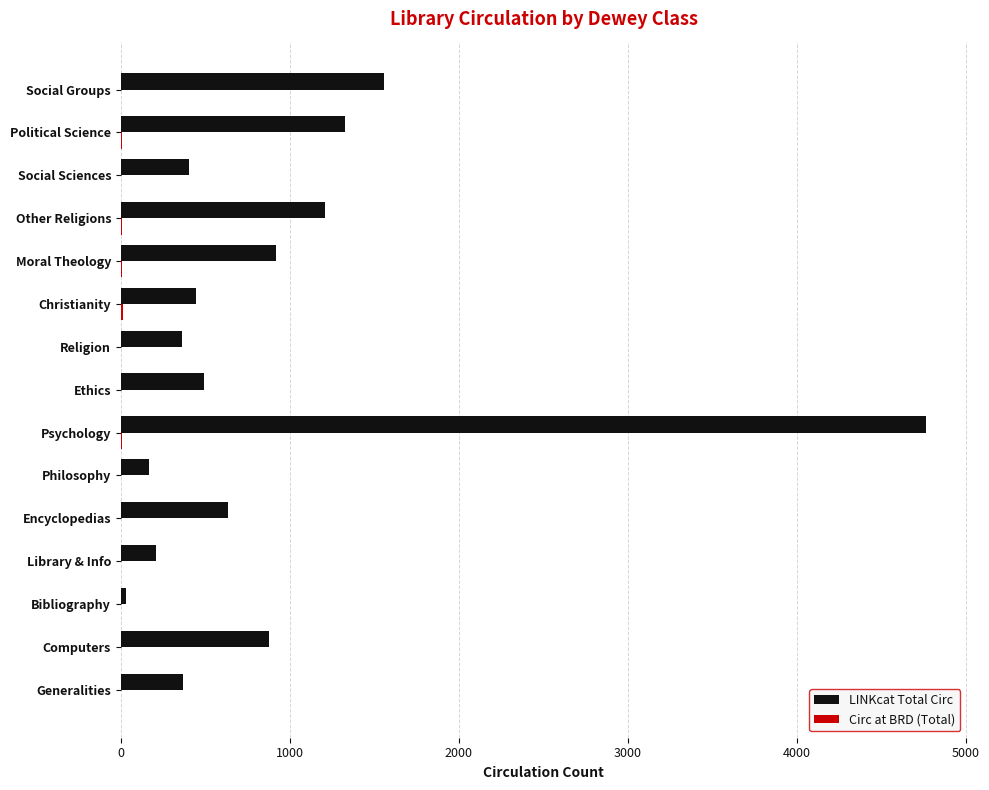

Count the number of categories in the chart.

15